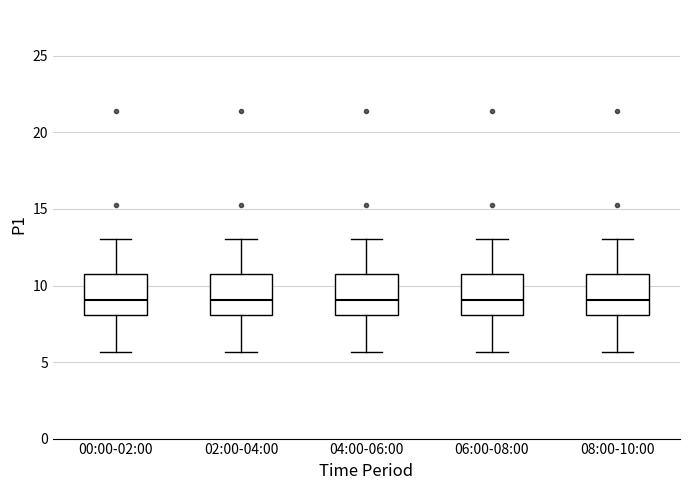

Reading left to right, transcribe this box plot: for each box, give where its median line is, the range the box spans, and where its two whiskers end, as read against the y-axis. The values are not printed on the chart, so give them approximately, as read against the axis.

00:00-02:00: median 9.0, box 8.0 to 10.5, whiskers 5.5 to 13.0
02:00-04:00: median 9.0, box 8.0 to 10.5, whiskers 5.5 to 13.0
04:00-06:00: median 9.0, box 8.0 to 10.5, whiskers 5.5 to 13.0
06:00-08:00: median 9.0, box 8.0 to 10.5, whiskers 5.5 to 13.0
08:00-10:00: median 9.0, box 8.0 to 10.5, whiskers 5.5 to 13.0